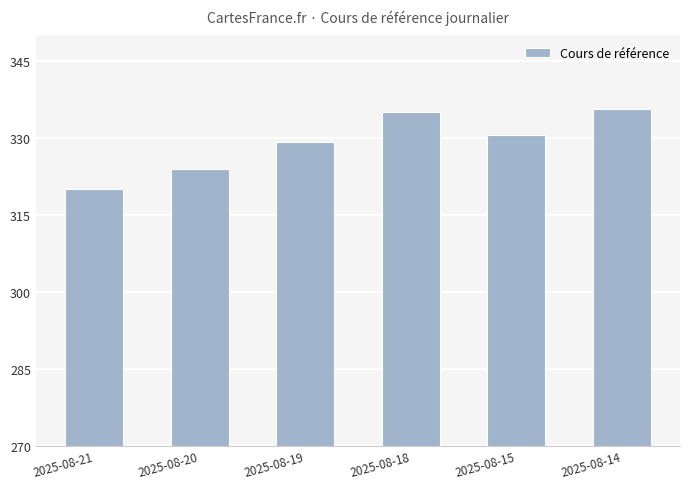

True or false: the data shows 335.2 at 2025-08-18.

True